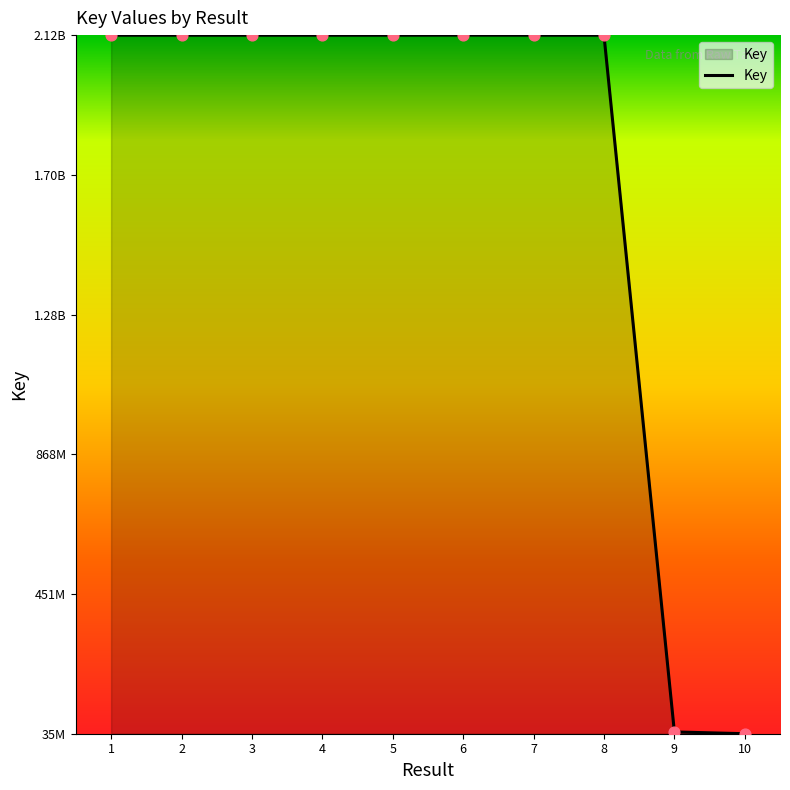

Approximately how many times larger is the value at 5 compared to 1?

1.0